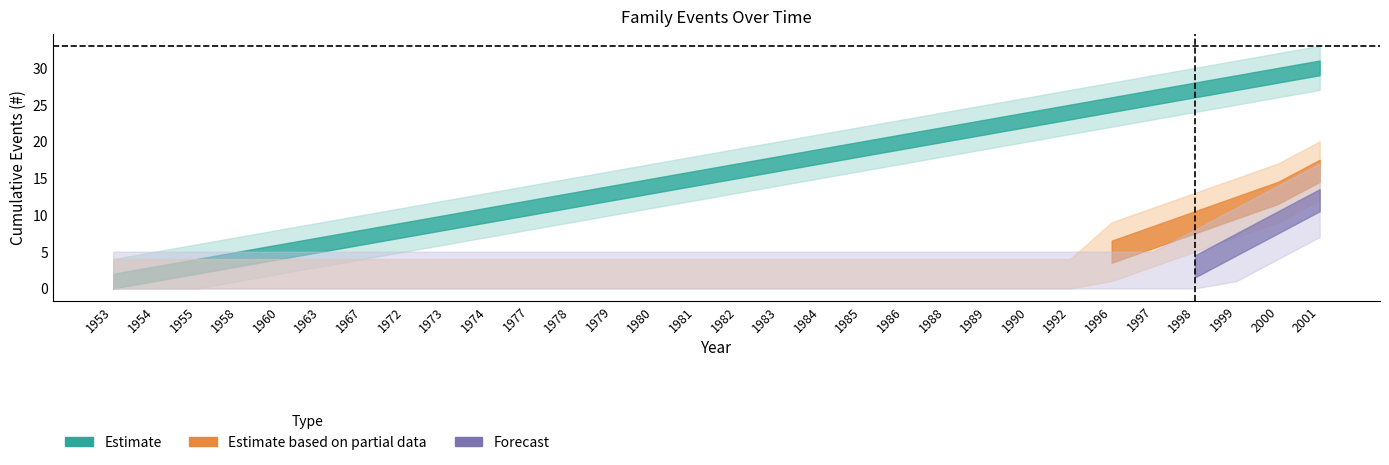

At how many categories does at least one series exceed 17?

13